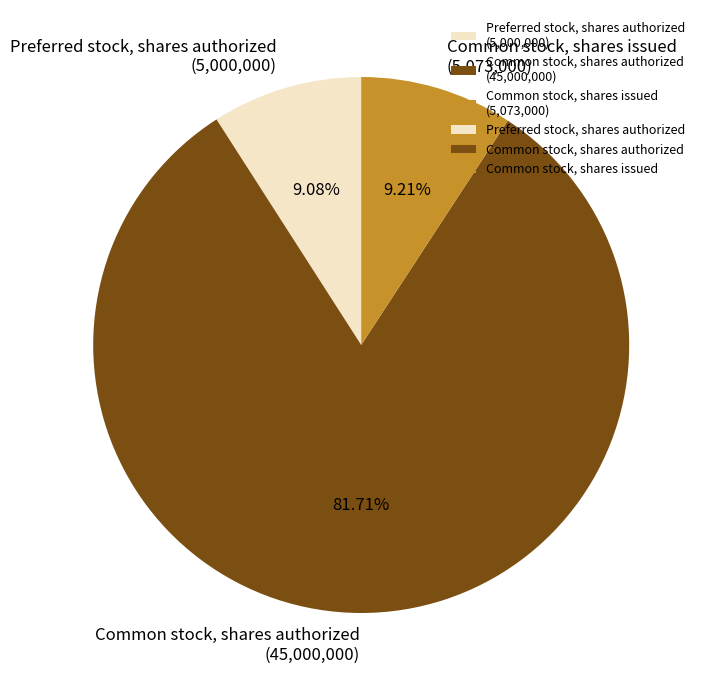

Combined, do Preferred stock, shares authorized and Common stock, shares authorized account for over 50%?

Yes